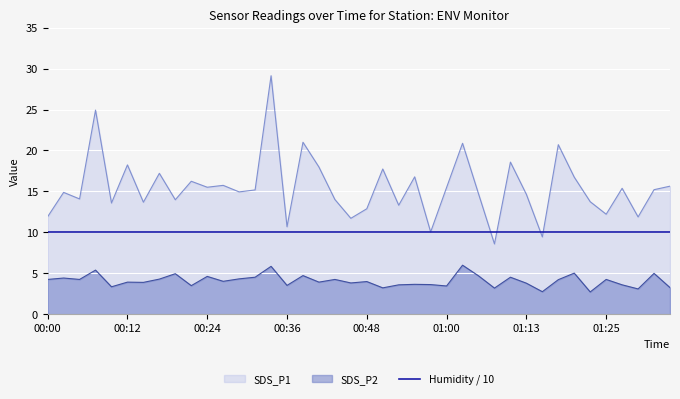

What position from the left is 18?

19